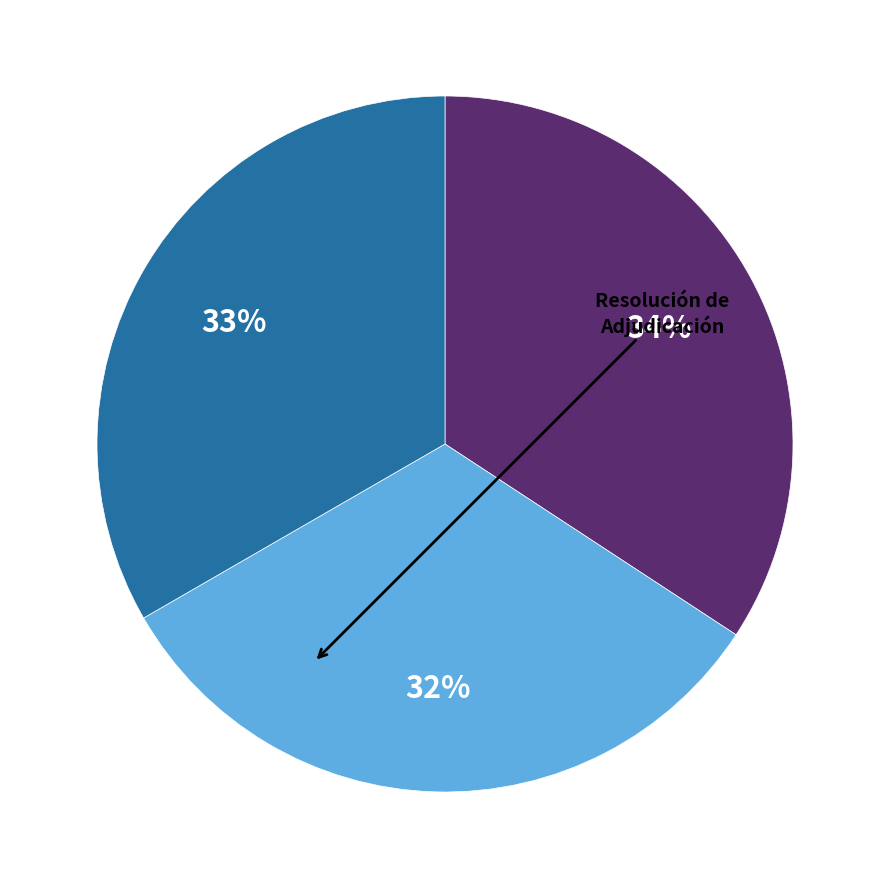

To the nearest percent, what is the average slice percentage?

33%